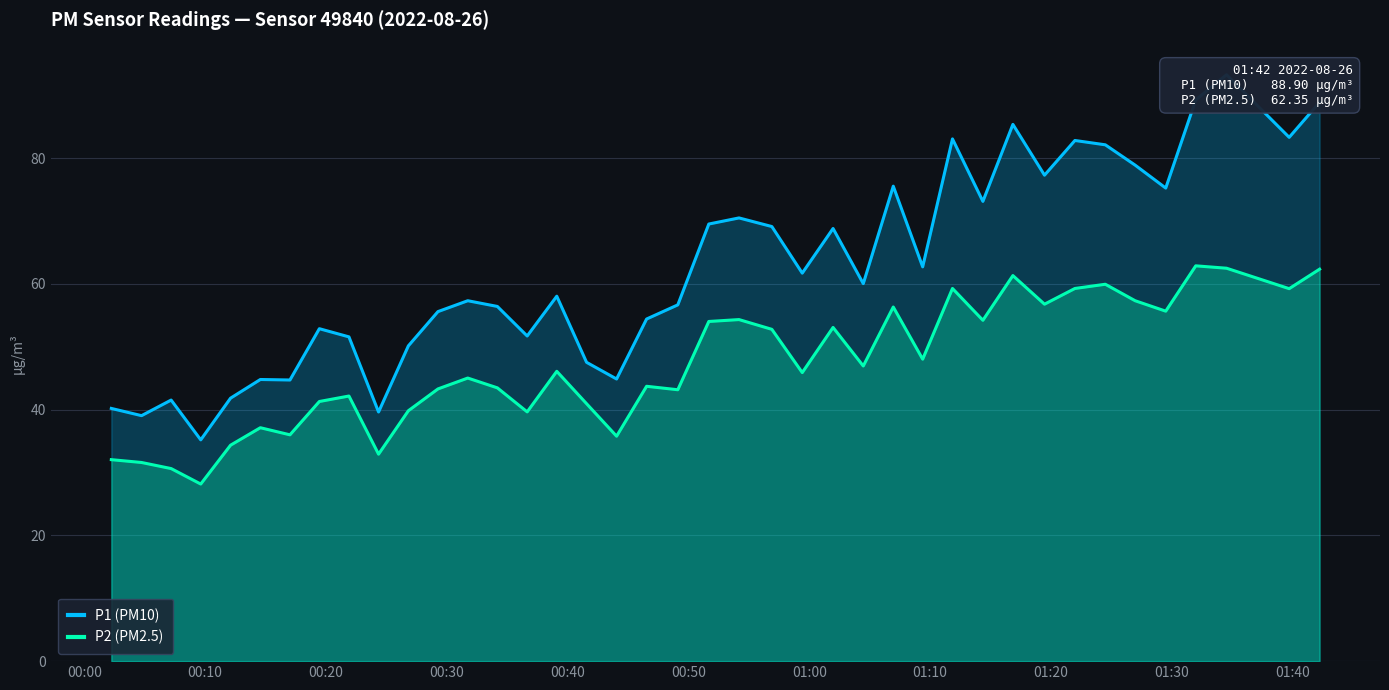

What is the average value of the P2 (PM2.5) series?

47.2